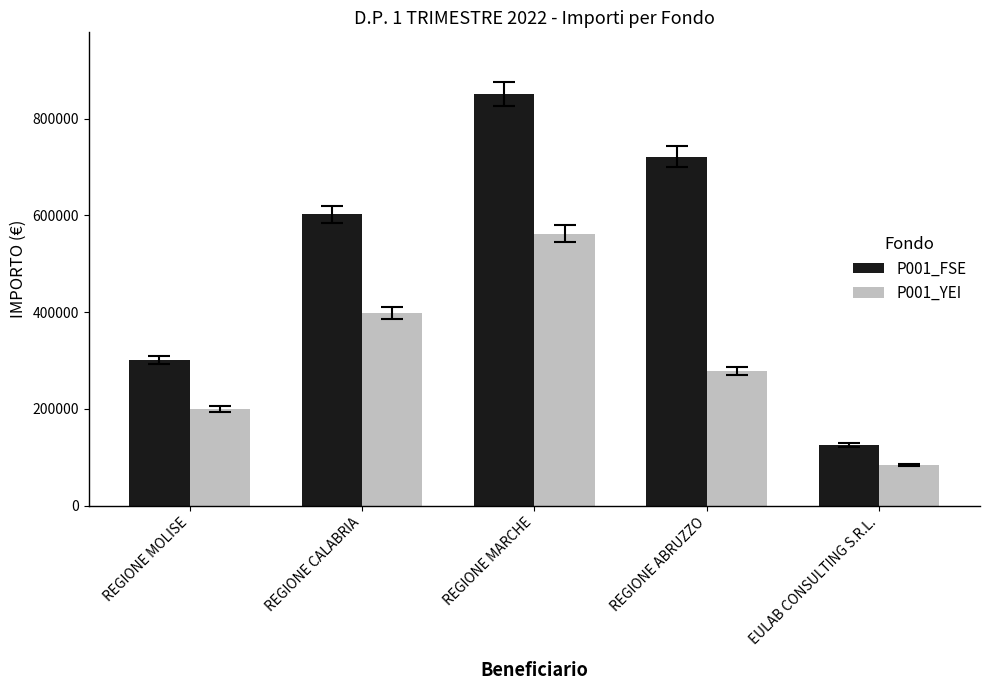

How many bars are there in each group?

2